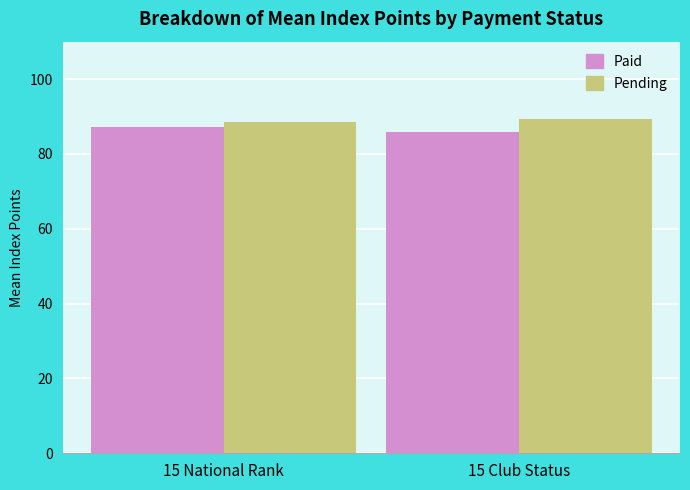

How many bars are there in total?

4